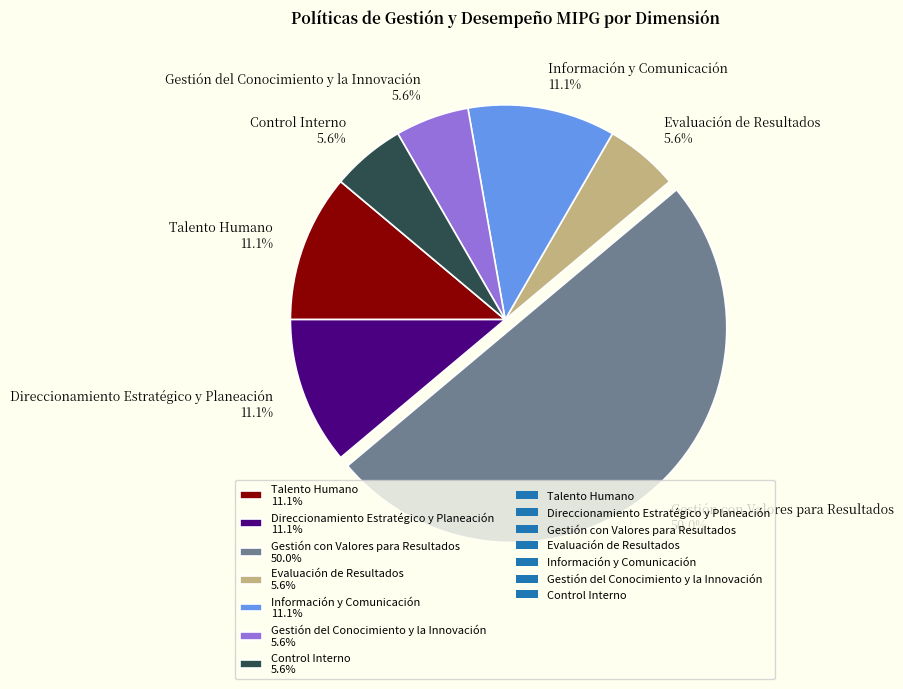

What is the ratio of the value at Talento Humano 11.1% to the value at Control Interno 5.6%?

2.0